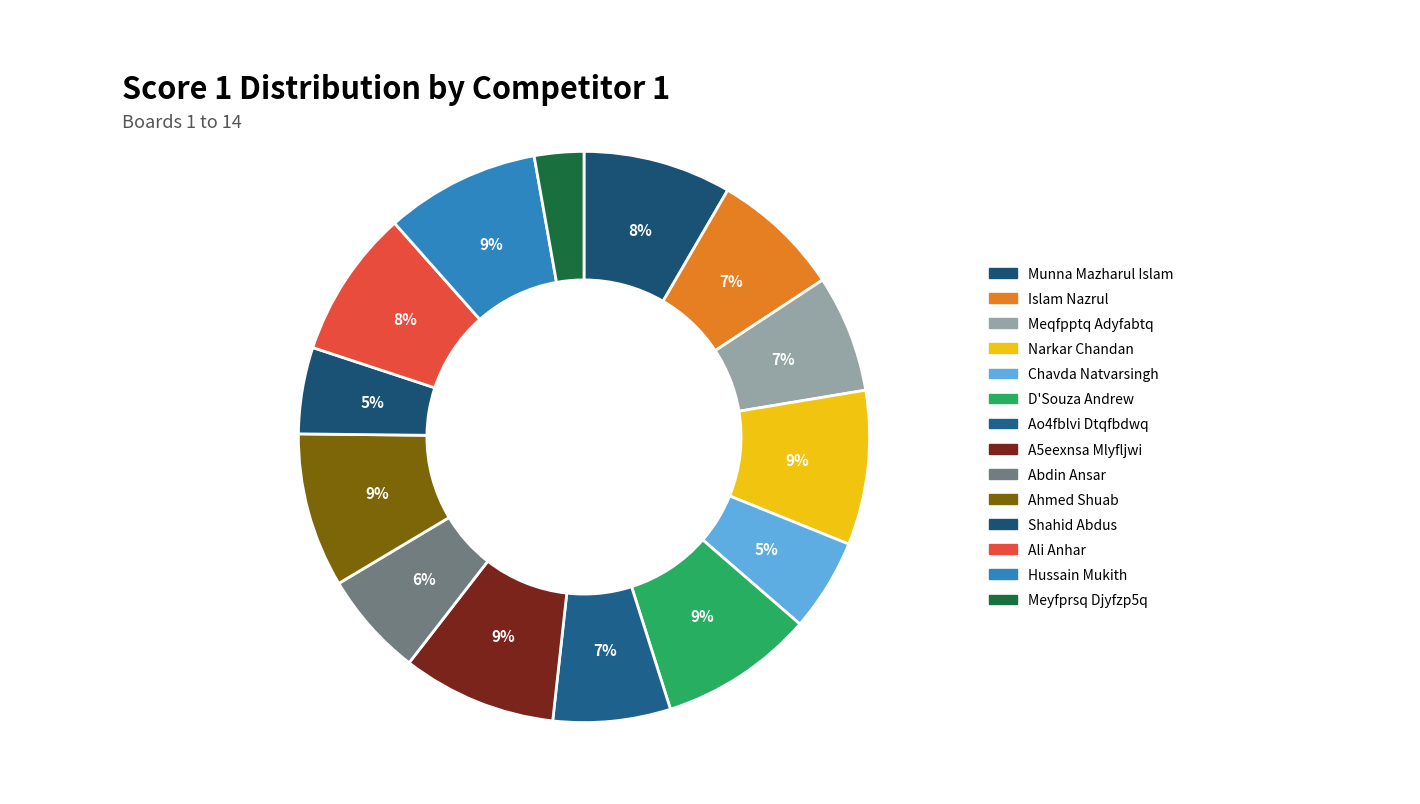

Count the number of slices in the pie.

14